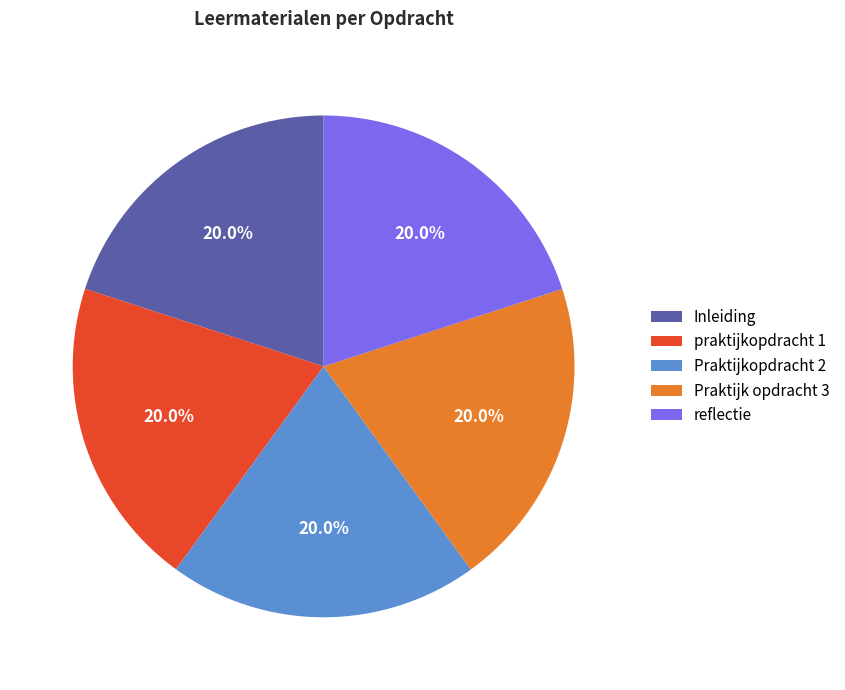

Does any single category account for the majority?

No